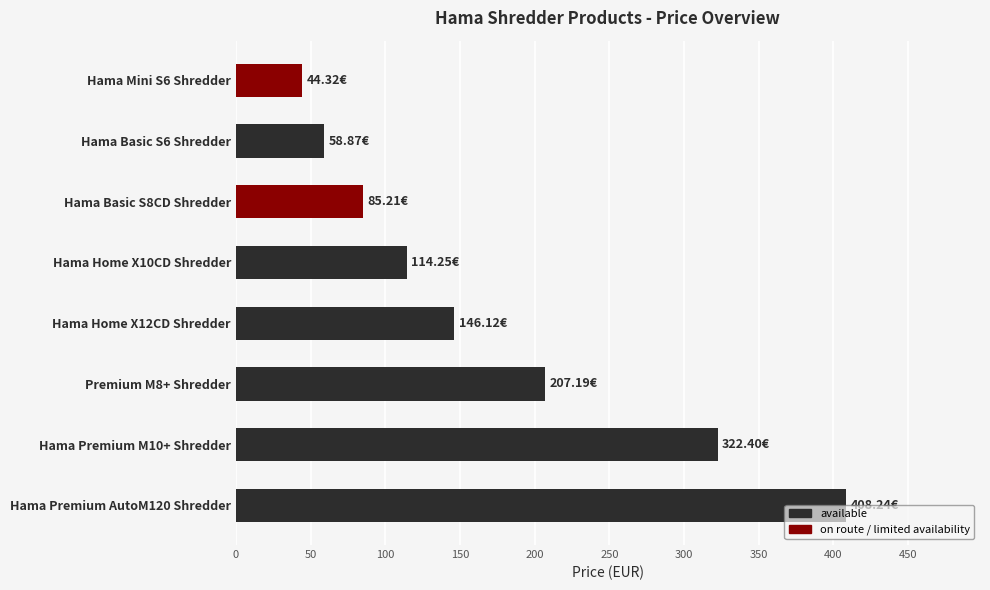

At which category does the chart reach its peak across all series?

Hama Premium AutoM120 Shredder